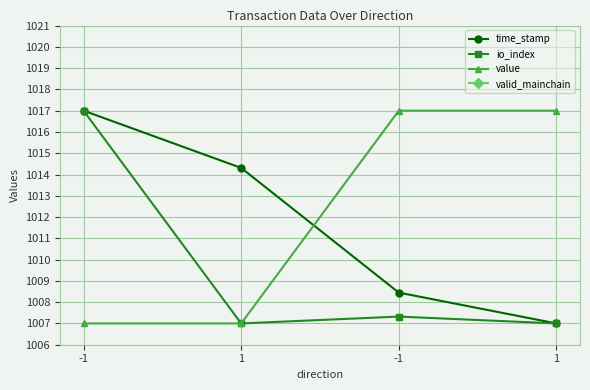

How many values in the time_stamp series exceed 1014?

2